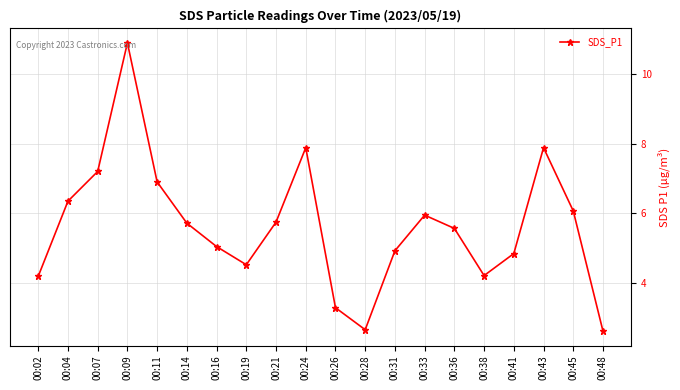

Where does the data first go above 5?

00:04